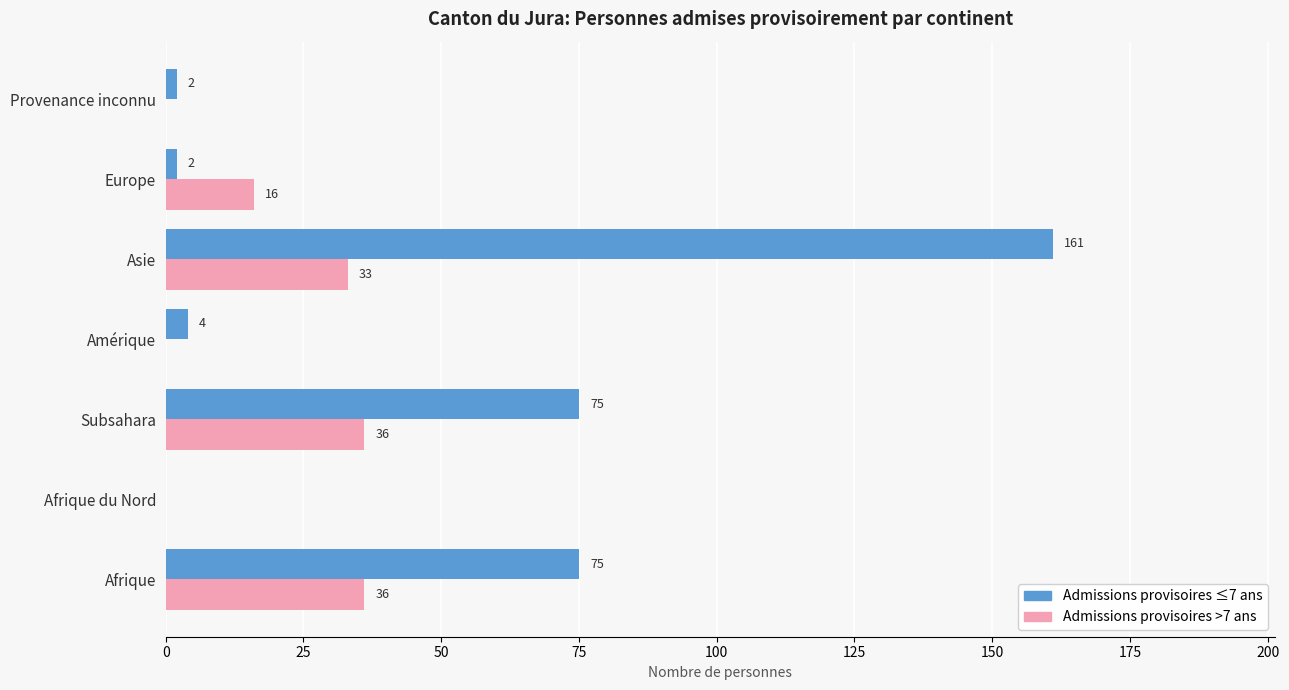

At which category is the sum across all series the highest?

Asie